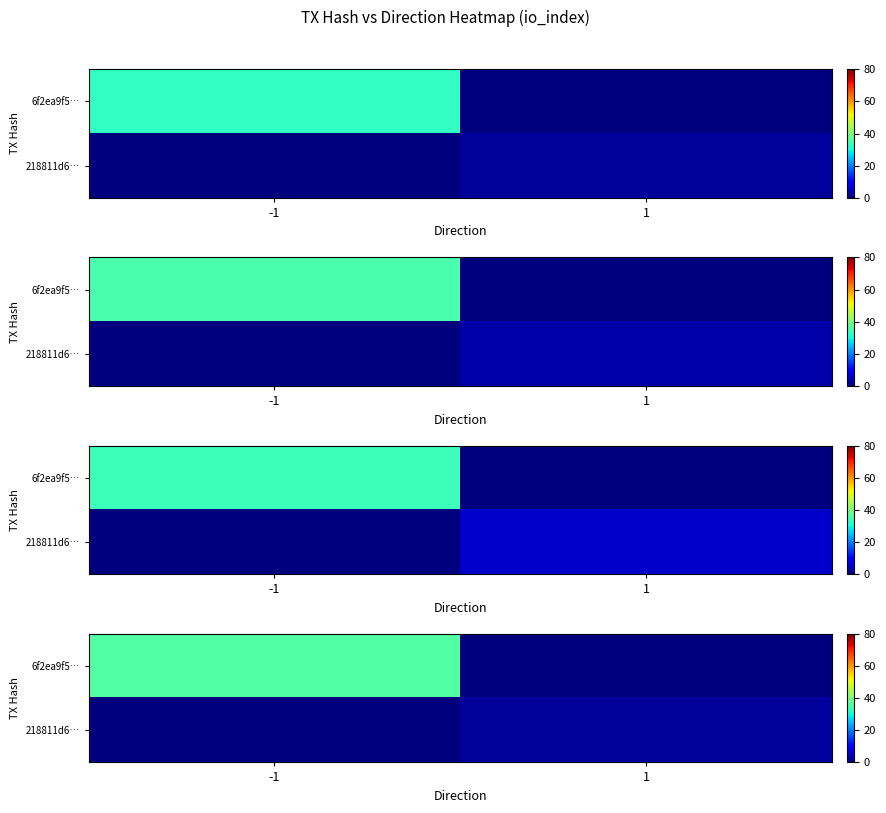

What is the difference between the maximum and minimum values in the 6f2ea9f5… series?

36